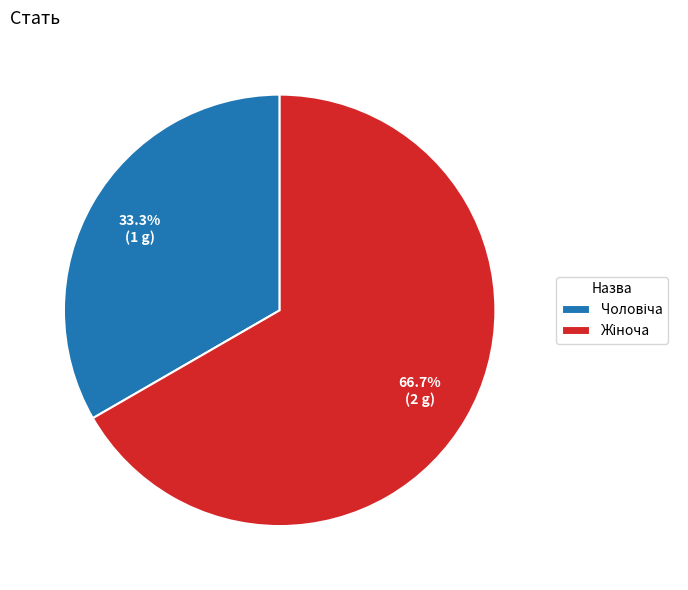

Does any single category account for the majority?

Yes